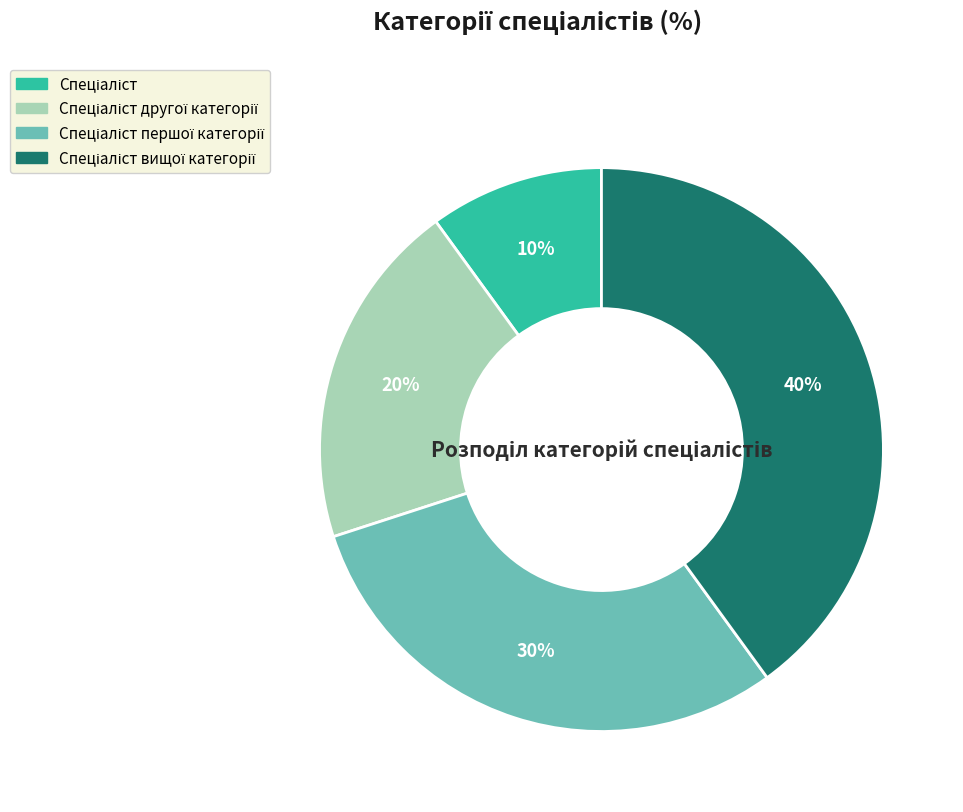

To the nearest percent, what is the difference between the largest and smallest slice percentages?

30%